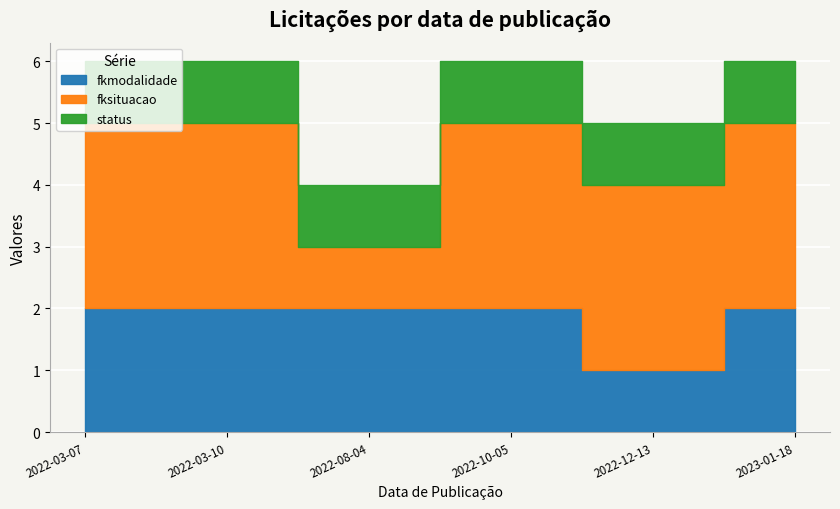

True or false: fksituacao and status intersect in this chart.

False